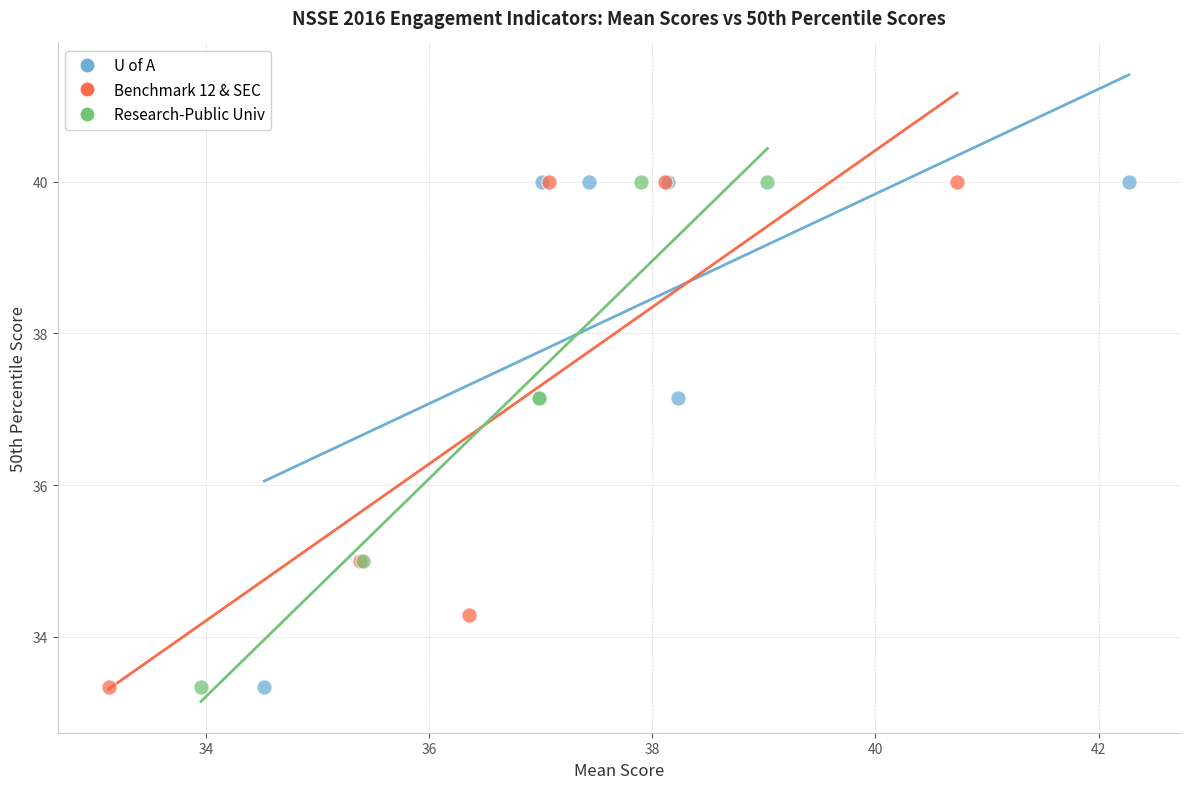

What are all the series names shown in the legend?

U of A, Benchmark 12 & SEC, Research-Public Univ